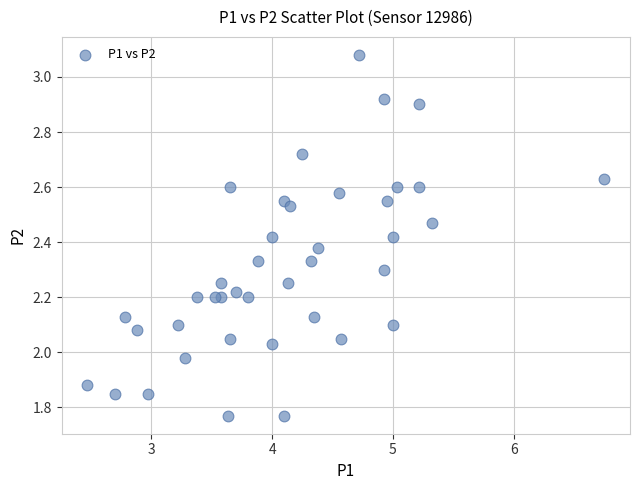

What is the range of X values (max minus min)?

4.3